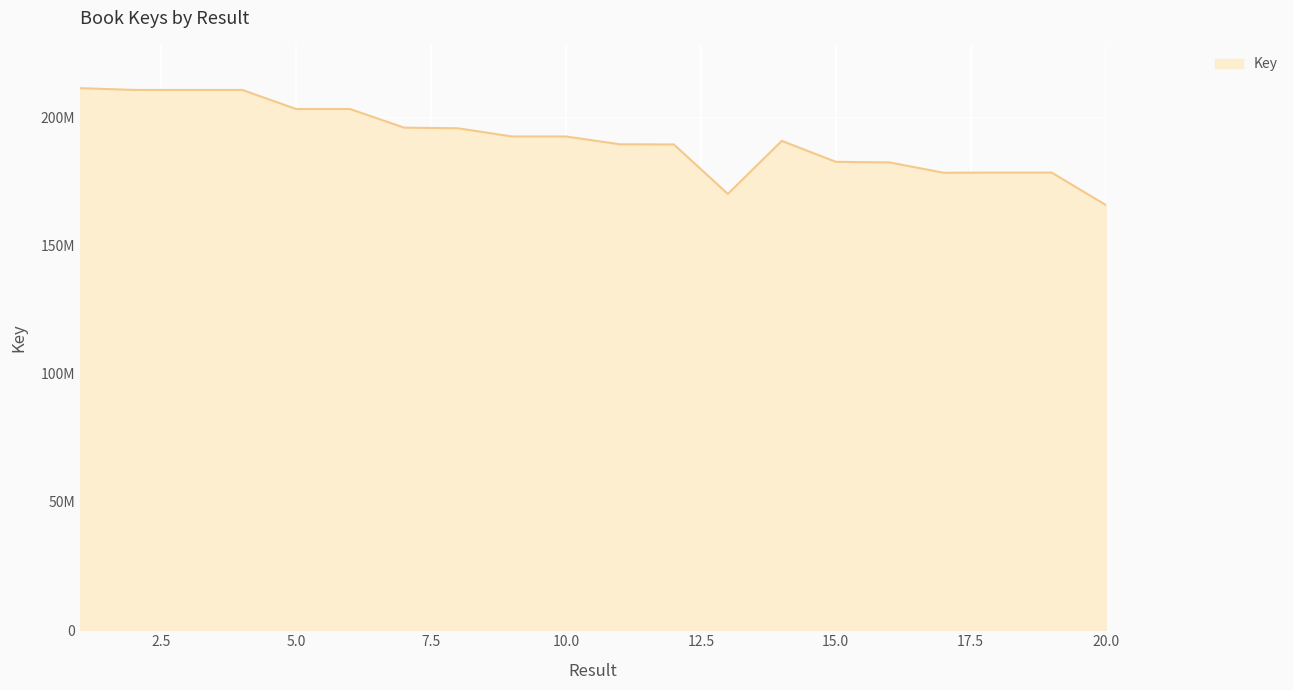

Where is the data nearest to the value 188587680?

12